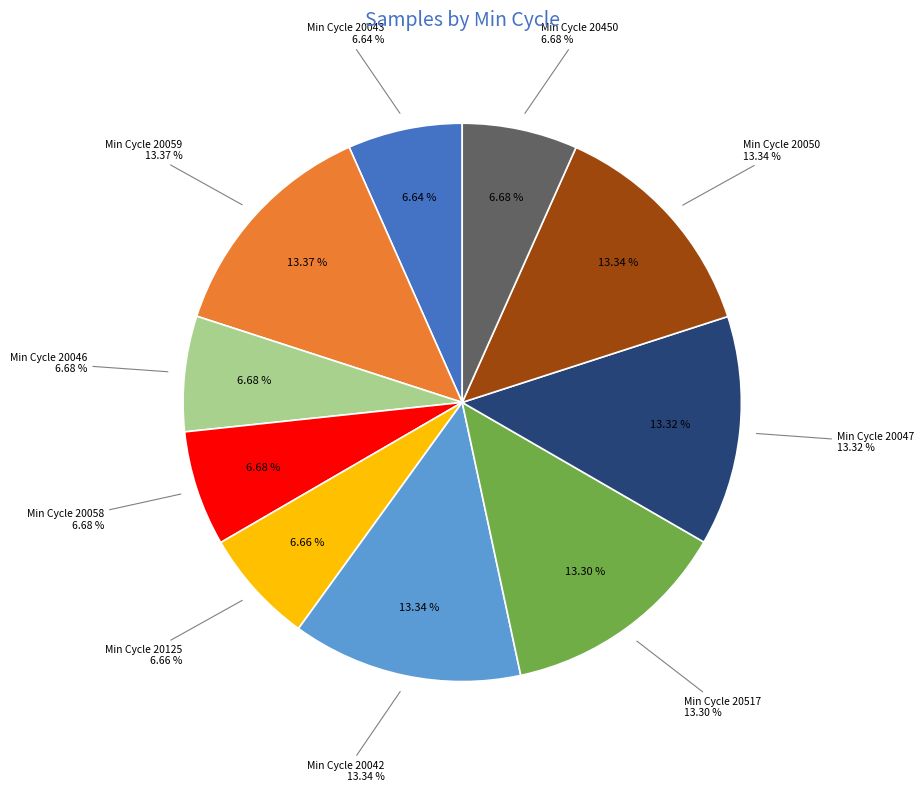

Is there a majority slice in this chart?

No